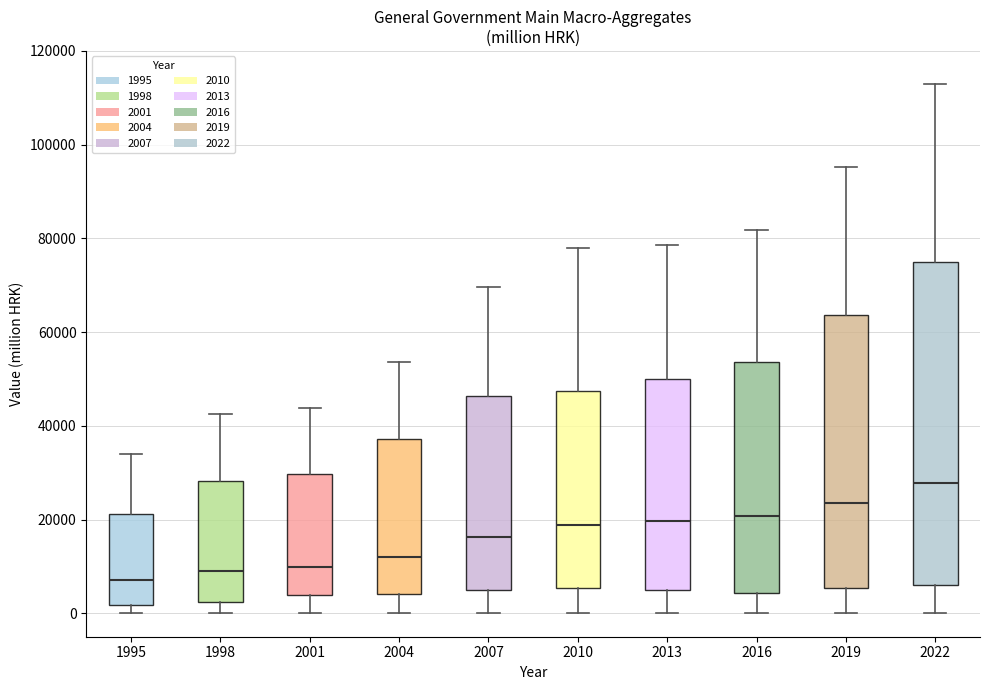

Where is the lower edge of the box at x = 2004 on the y-axis? The values are not printed on the chart, so give them approximately, as read against the axis.

4000